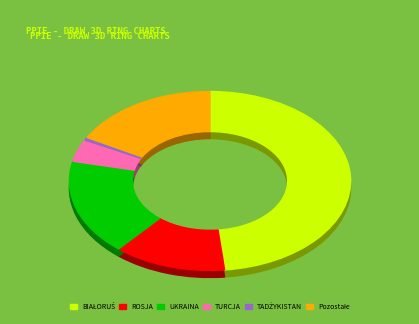

Combined, what portion of the pie is UKRAINA and ROSJA?

30.2%